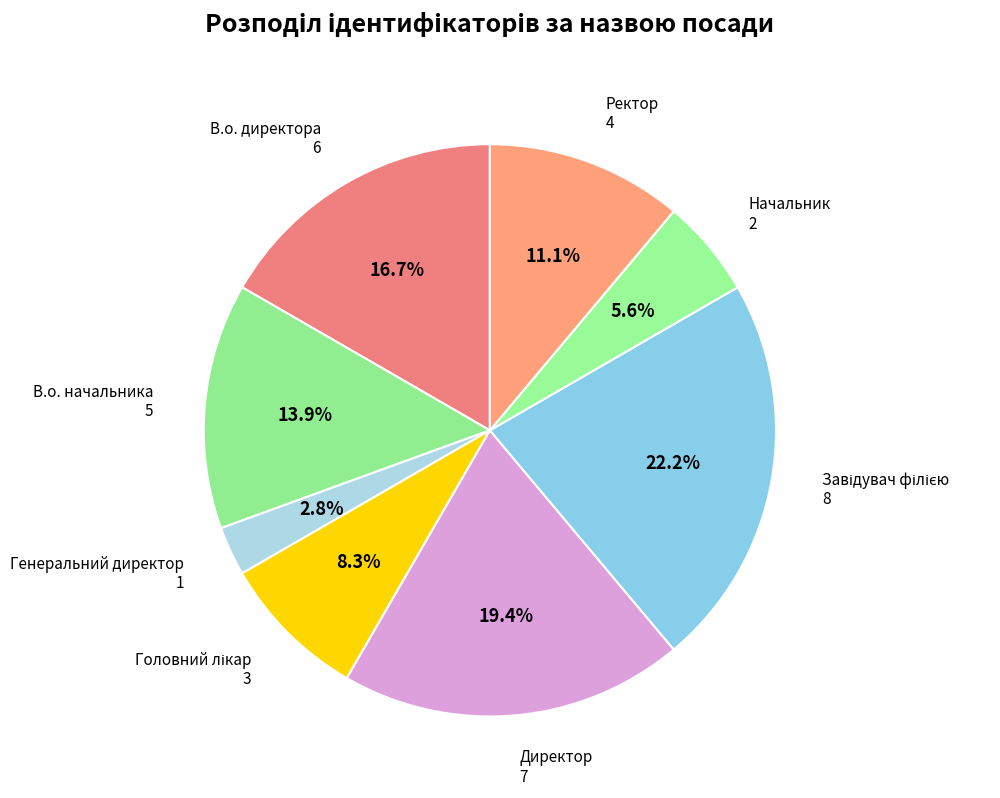

Count the number of slices in the pie.

8